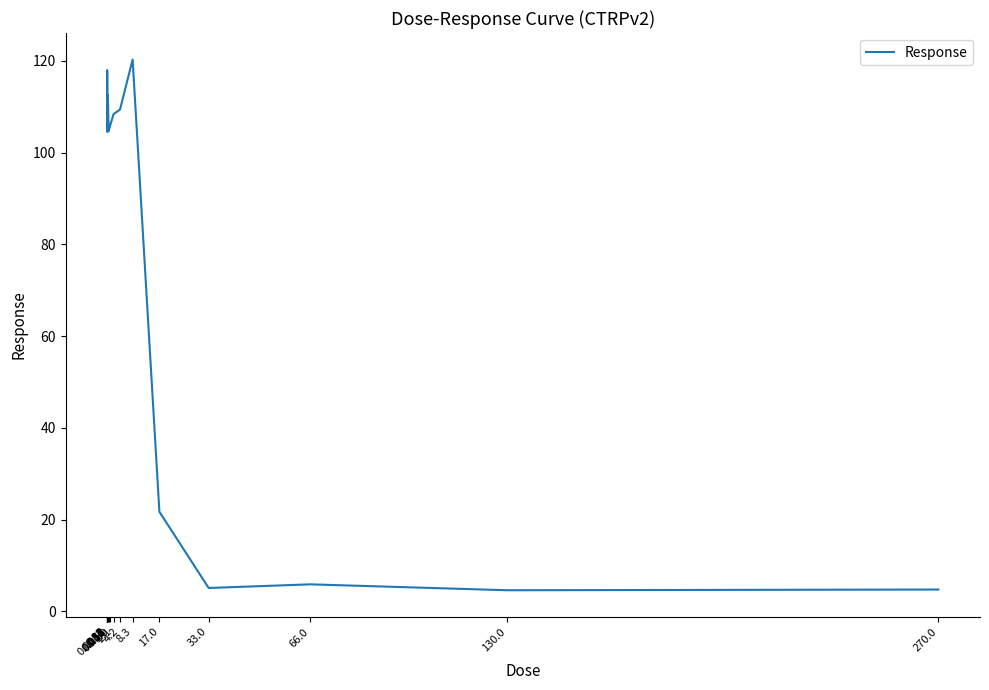

What is the smallest value displayed?

4.6